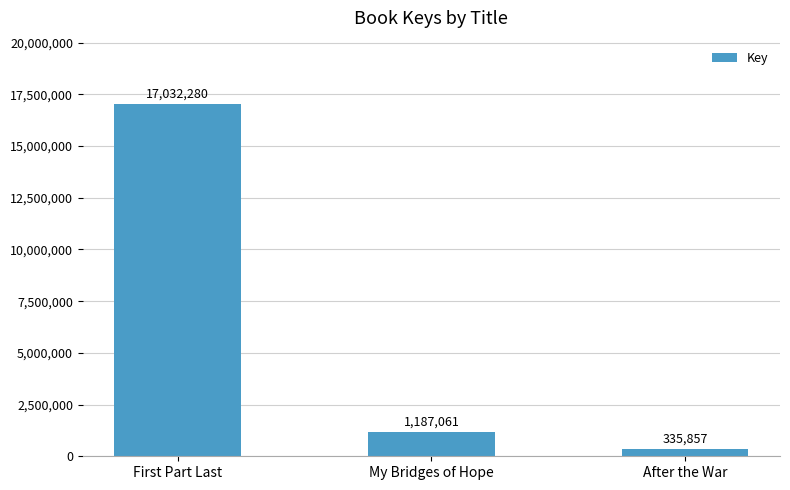

At which label is the value closest to 8684068?

My Bridges of Hope